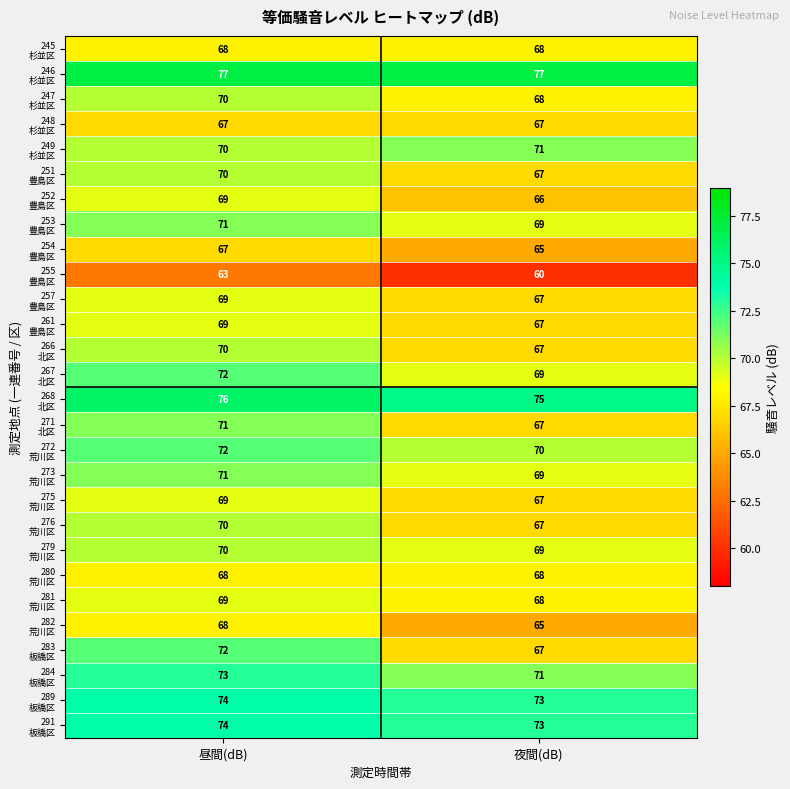

What is the minimum value shown in the chart?

60